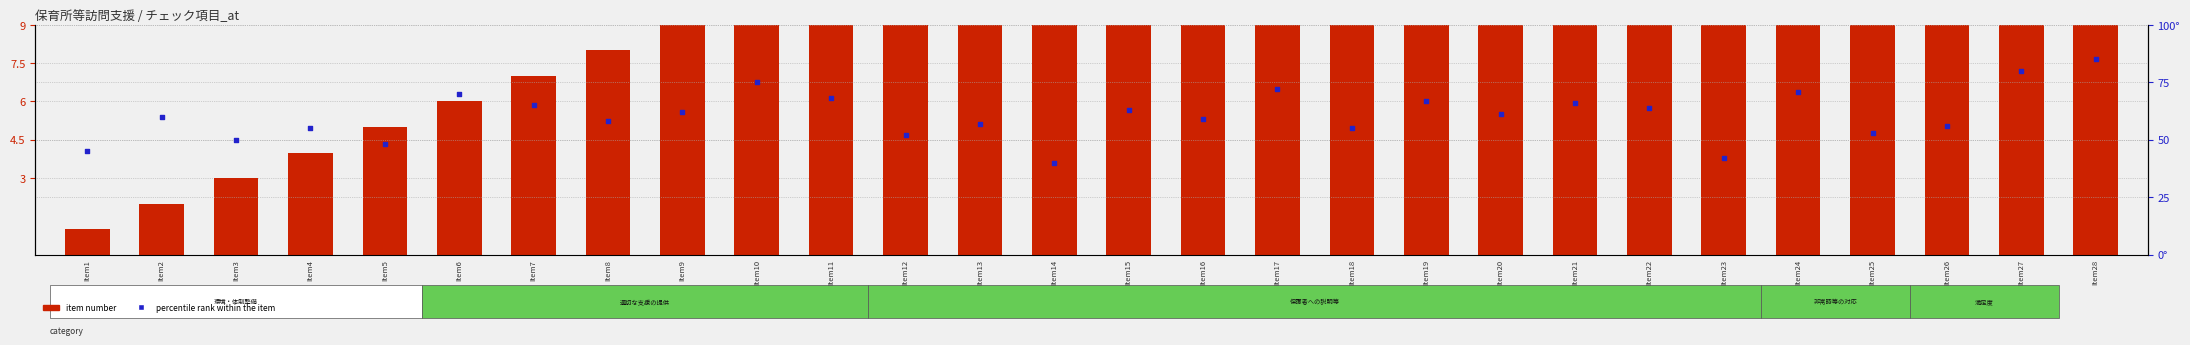

Which series has the widest spread of Y values?

percentile rank within the item